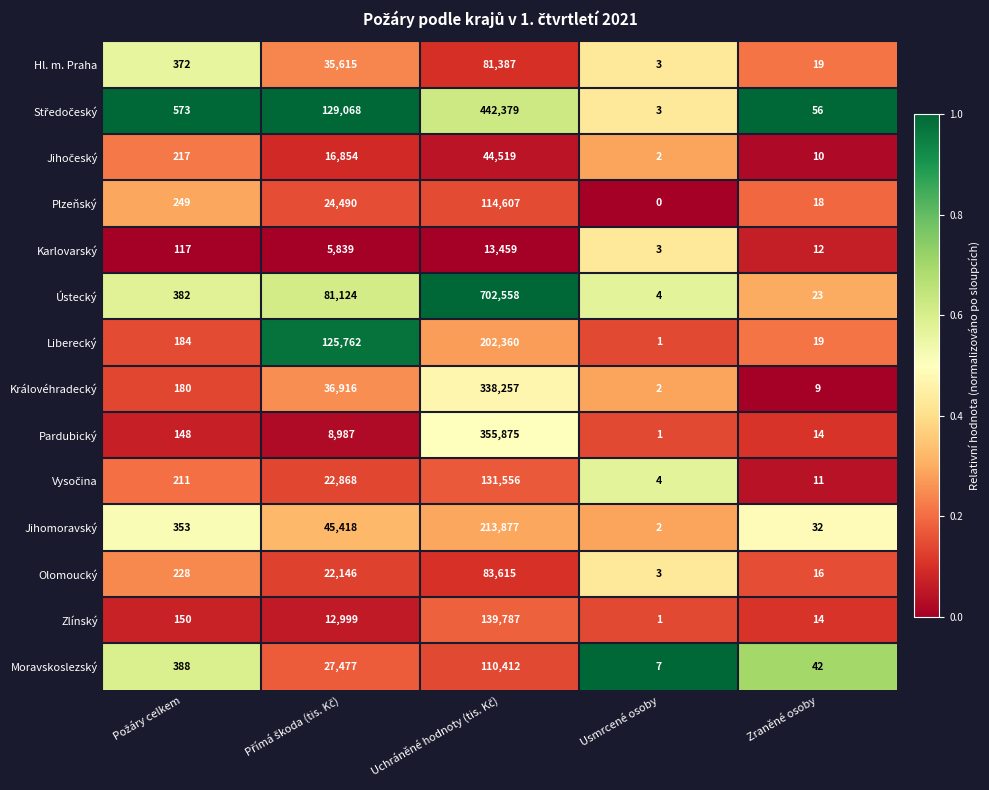

Which series has the widest spread of values?

Ústecký